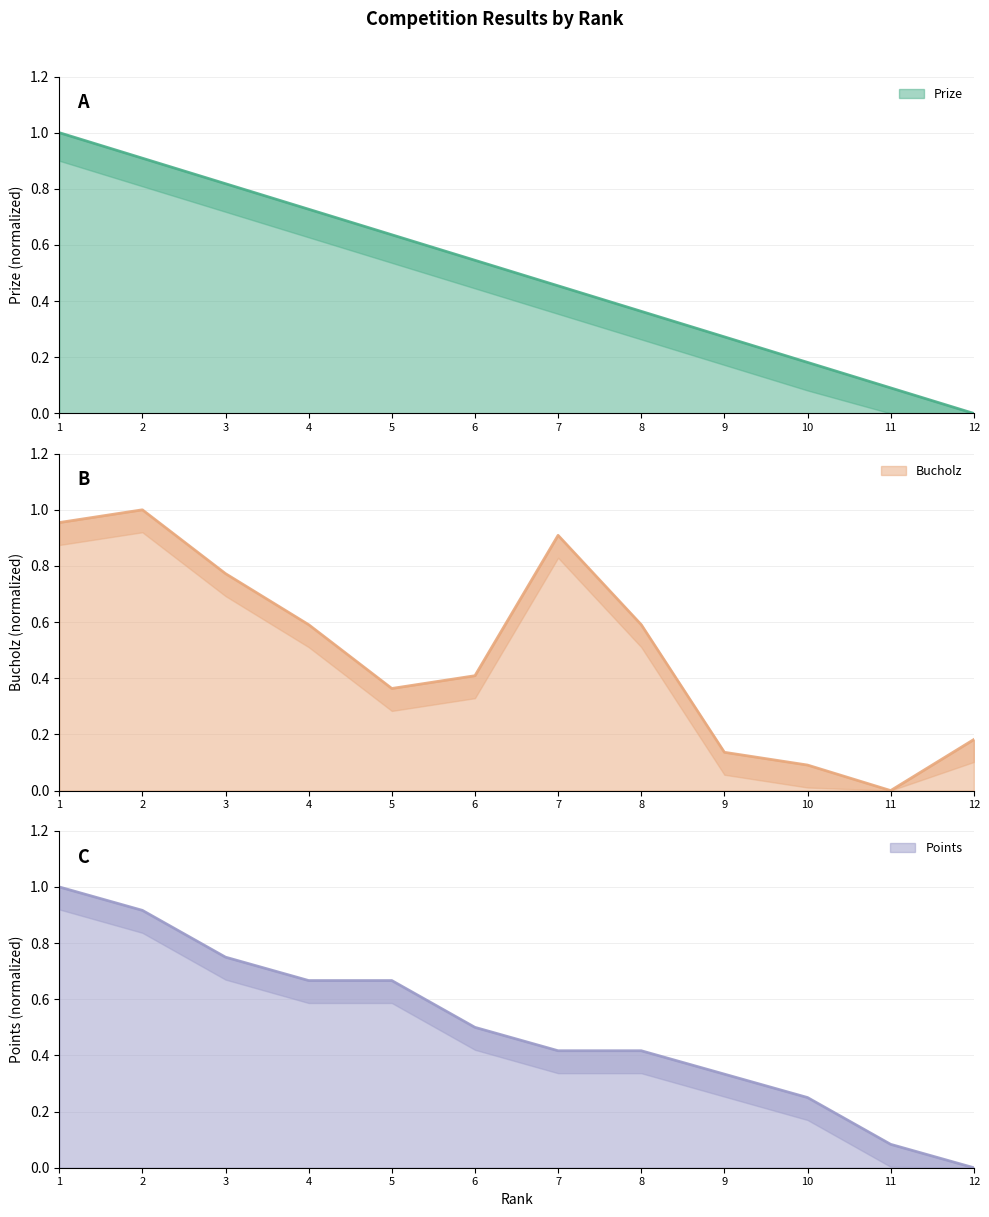

Reading left to right, extract all data points from this chart.

Prize: 1=1.0	2=0.9	3=0.8	4=0.7	5=0.6	6=0.5	7=0.5	8=0.4	9=0.3	10=0.2	11=0.1	12=0.0
Bucholz: 1=1.0	2=1.0	3=0.8	4=0.6	5=0.4	6=0.4	7=0.9	8=0.6	9=0.1	10=0.1	11=0.0	12=0.2
Points: 1=1.0	2=0.9	3=0.8	4=0.7	5=0.7	6=0.5	7=0.4	8=0.4	9=0.3	10=0.2	11=0.1	12=0.0